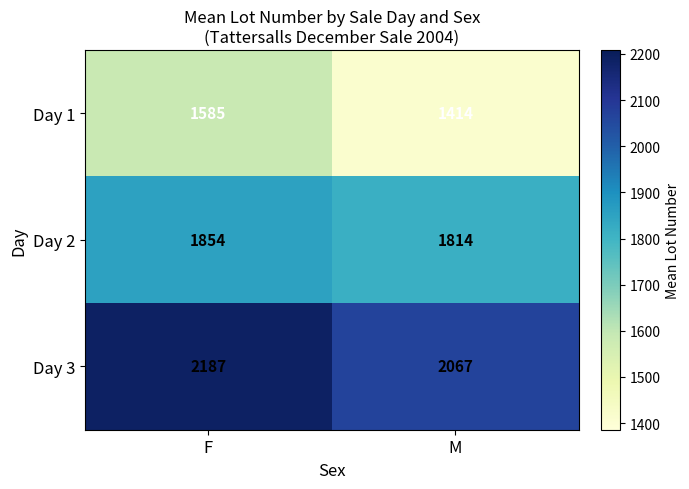

True or false: Day 1 has a value of 2705 at F.

False